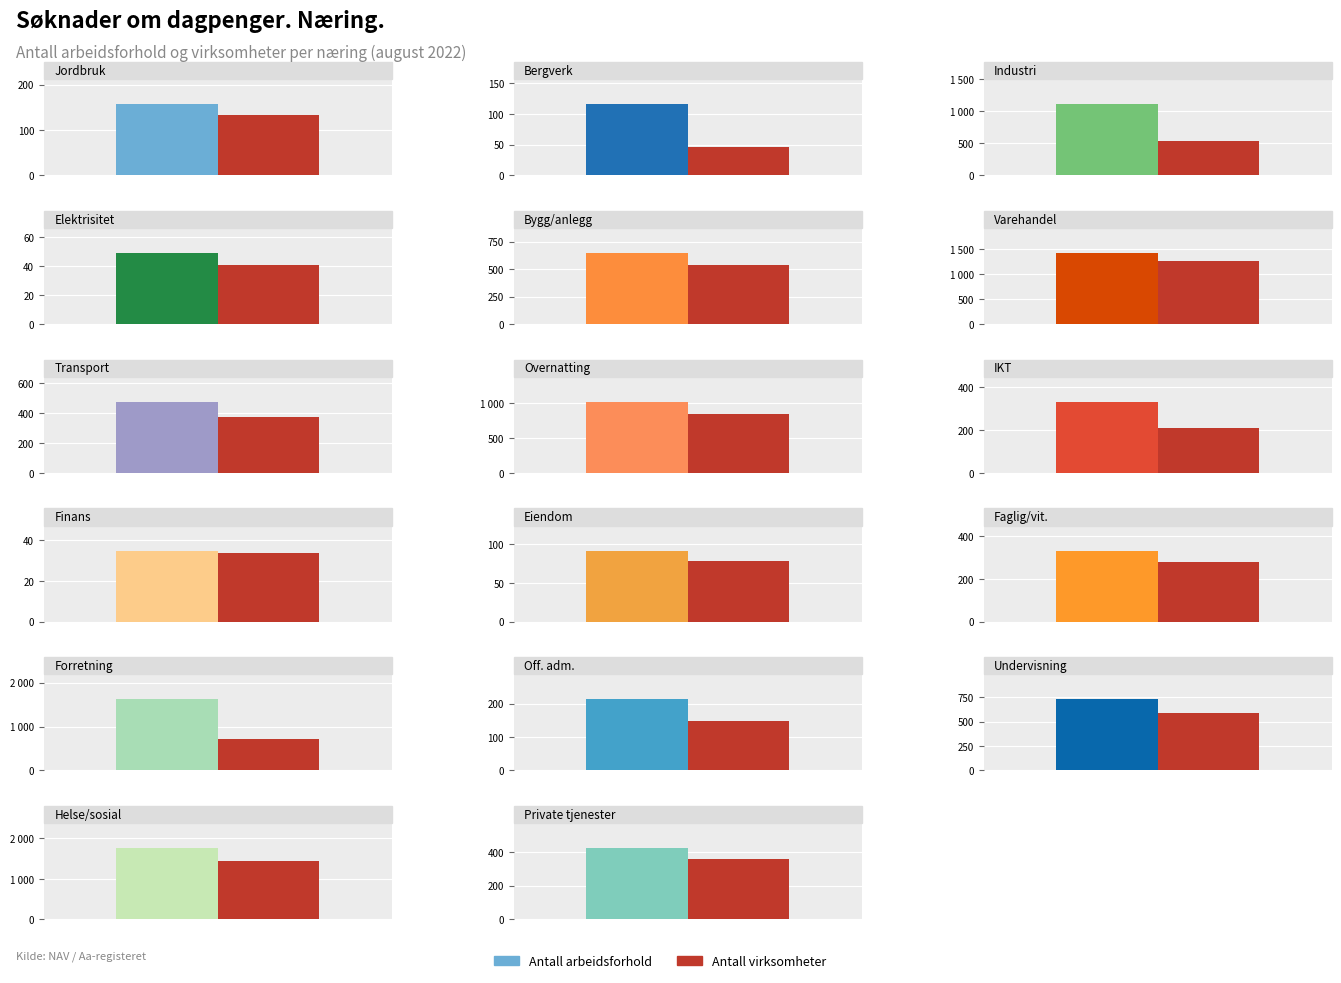

Where is Antall virksomheter nearest to the value 741?

Forretningsmessig tjenesteyting